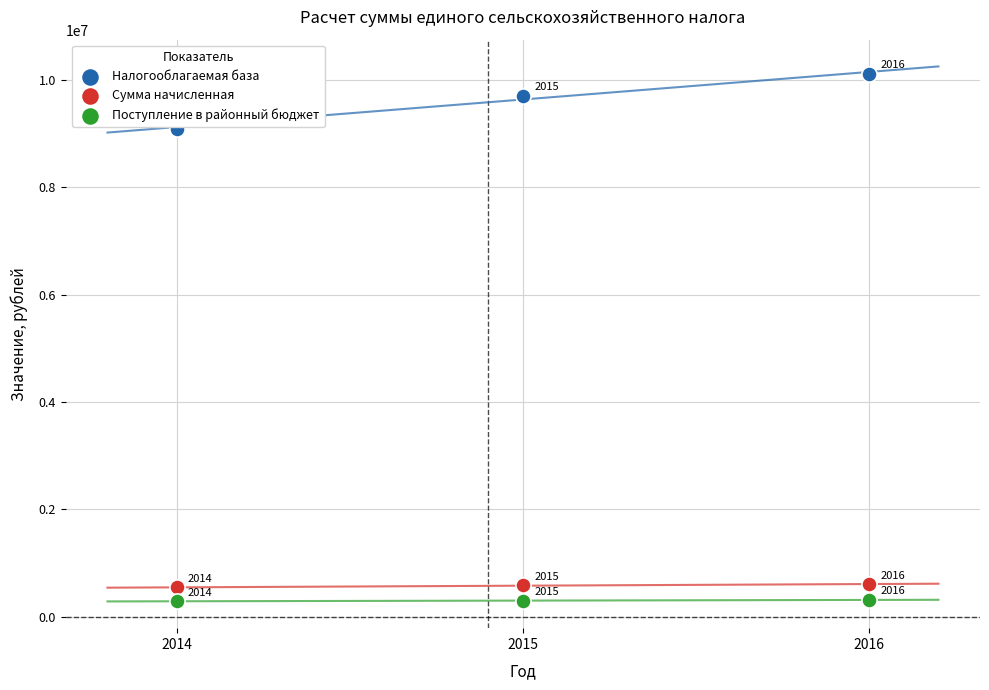

What are all the series names shown in the legend?

Налогооблагаемая база, Сумма начисленная, Поступление в районный бюджет